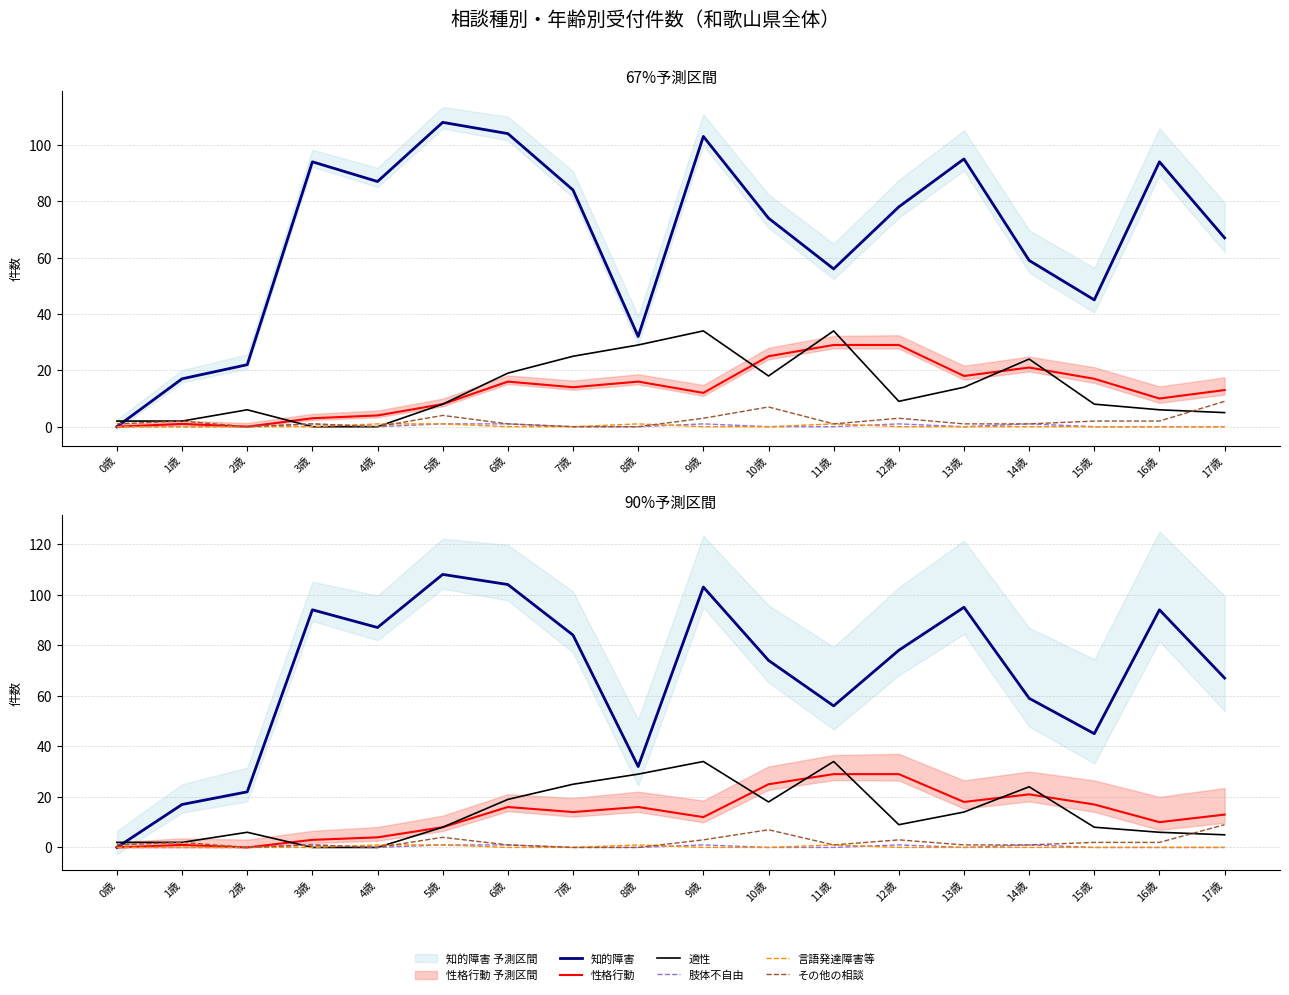

At which category is the sum across all series the highest?

9歳